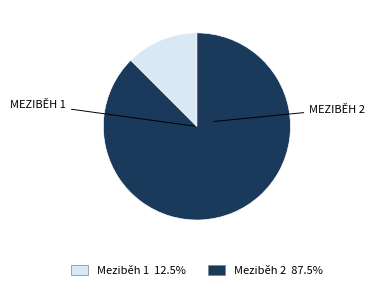

Is it true that Meziběh 2 is 80% of the pie?

False